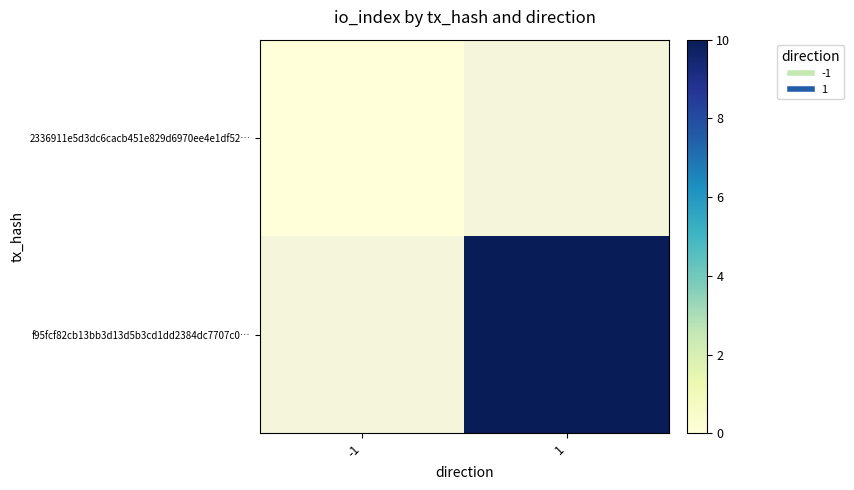

Between 1 and -1, which is larger?

-1